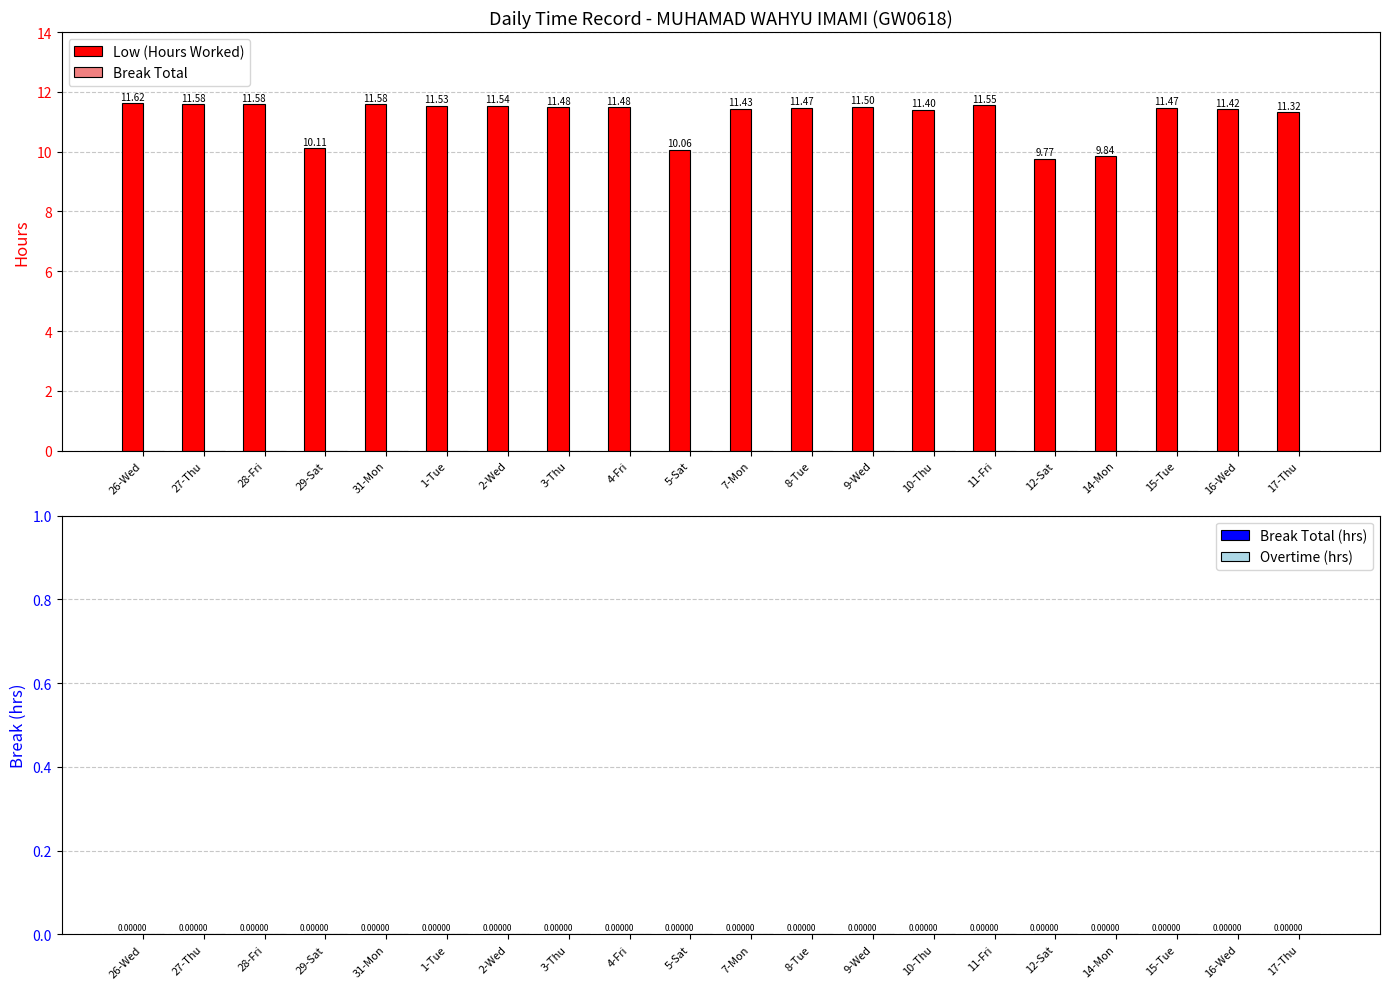

What is the sum of all values?

223.7